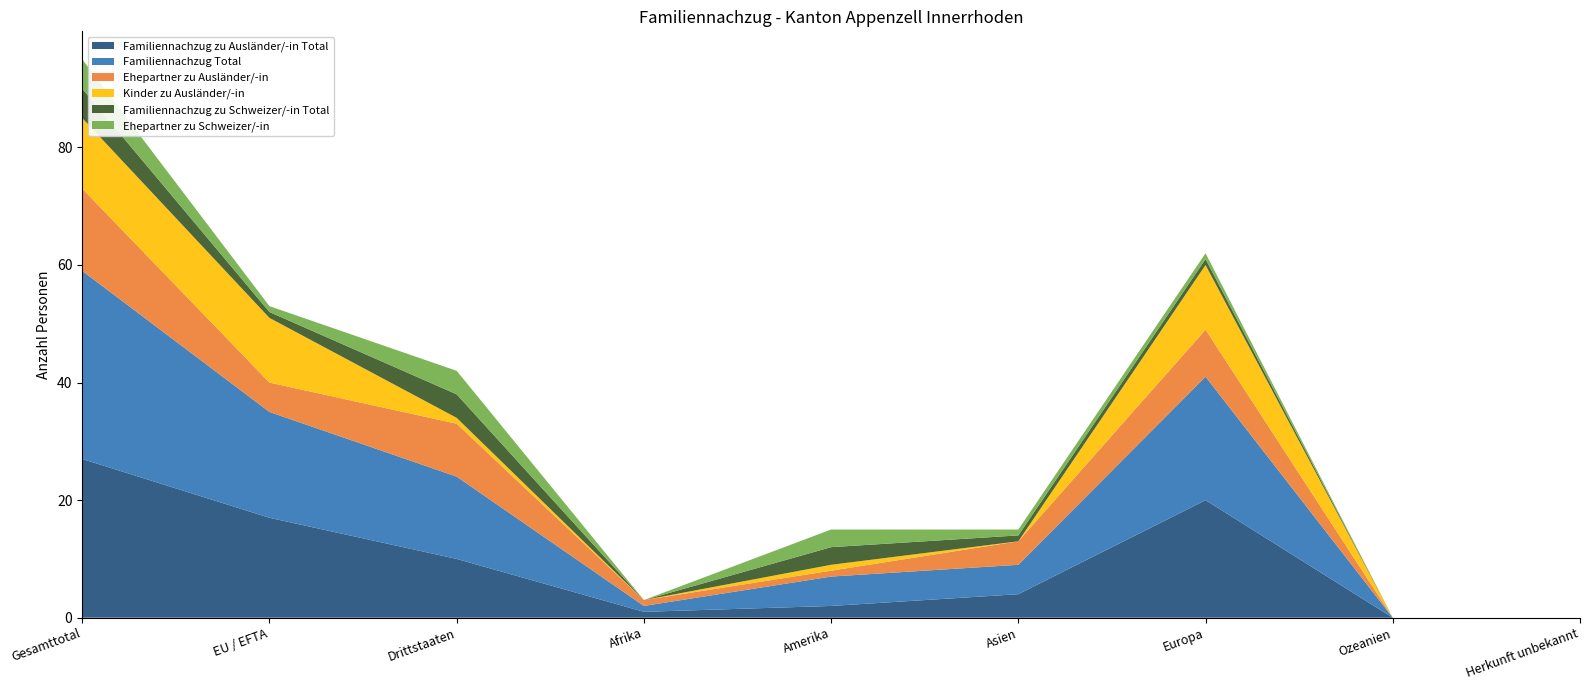

Reading left to right, what are all the values shown in this chart?

Familiennachzug zu Ausländer/-in Total: Gesamttotal=27	EU / EFTA=17	Drittstaaten=10	Afrika=1	Amerika=2	Asien=4	Europa=20	Ozeanien=0	Herkunft unbekannt=0
Familiennachzug Total: Gesamttotal=32	EU / EFTA=18	Drittstaaten=14	Afrika=1	Amerika=5	Asien=5	Europa=21	Ozeanien=0	Herkunft unbekannt=0
Ehepartner zu Ausländer/-in: Gesamttotal=14	EU / EFTA=5	Drittstaaten=9	Afrika=1	Amerika=1	Asien=4	Europa=8	Ozeanien=0	Herkunft unbekannt=0
Kinder zu Ausländer/-in: Gesamttotal=12	EU / EFTA=11	Drittstaaten=1	Afrika=0	Amerika=1	Asien=0	Europa=11	Ozeanien=0	Herkunft unbekannt=0
Familiennachzug zu Schweizer/-in Total: Gesamttotal=5	EU / EFTA=1	Drittstaaten=4	Afrika=0	Amerika=3	Asien=1	Europa=1	Ozeanien=0	Herkunft unbekannt=0
Ehepartner zu Schweizer/-in: Gesamttotal=5	EU / EFTA=1	Drittstaaten=4	Afrika=0	Amerika=3	Asien=1	Europa=1	Ozeanien=0	Herkunft unbekannt=0